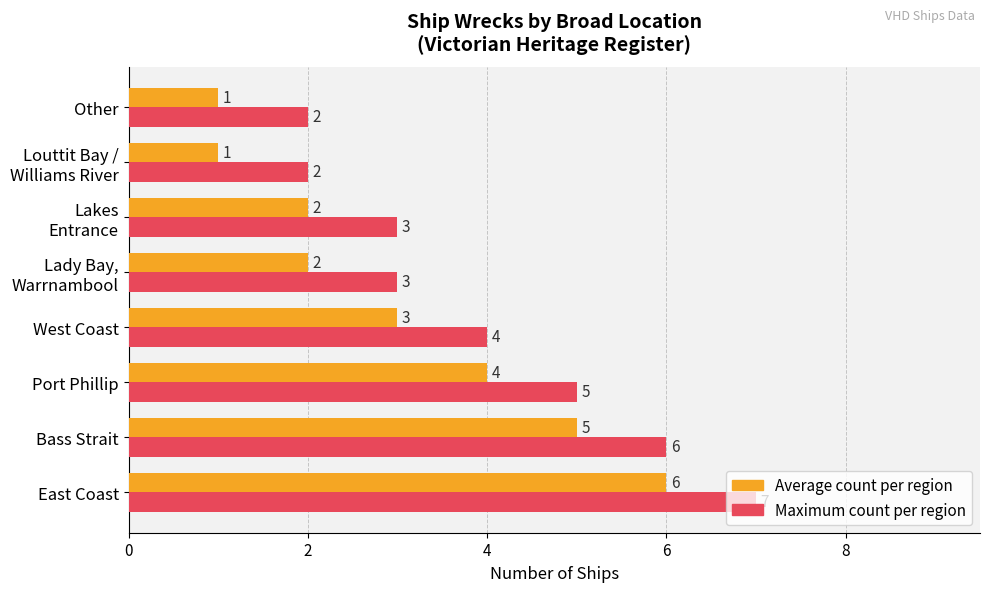

What is the total value across all series at Port Phillip?

9